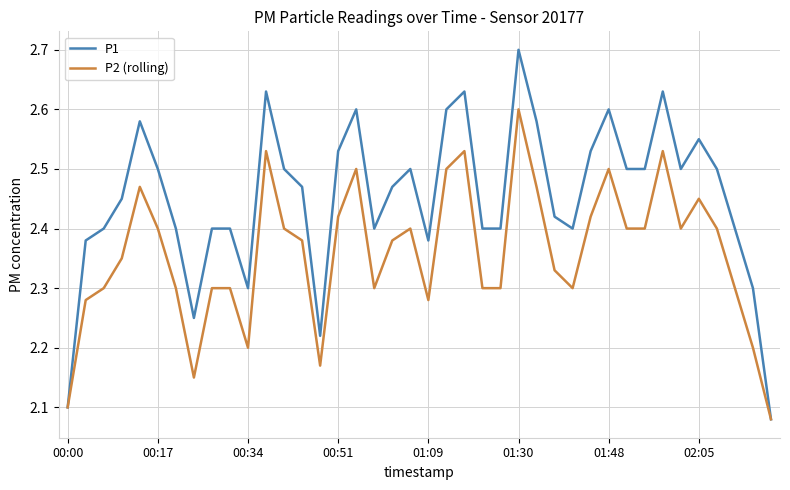

List the series in order of their peak value, lowest first.

P2 (rolling), P1